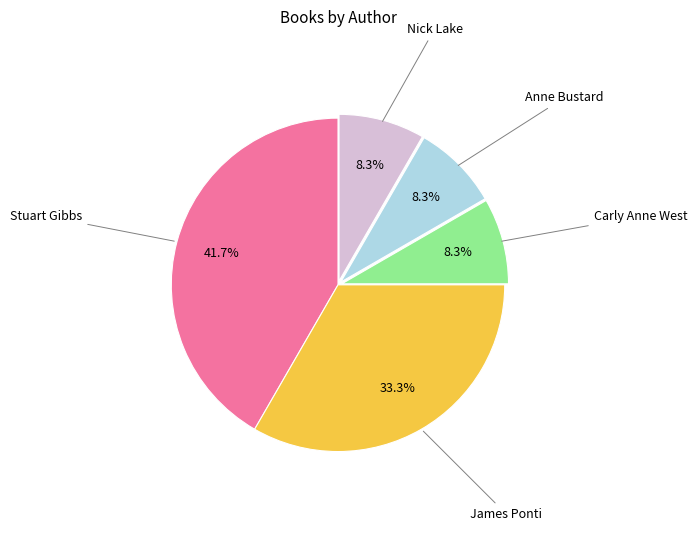

Is there a majority slice in this chart?

No